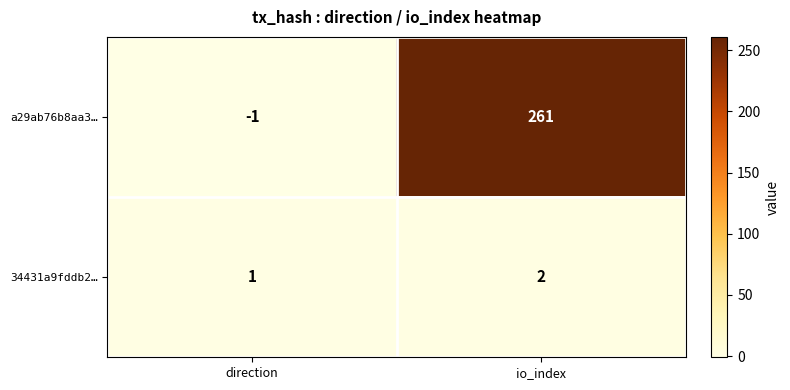

Rank the series at io_index from highest to lowest value.

a29ab76b8aa3…, 34431a9fddb2…